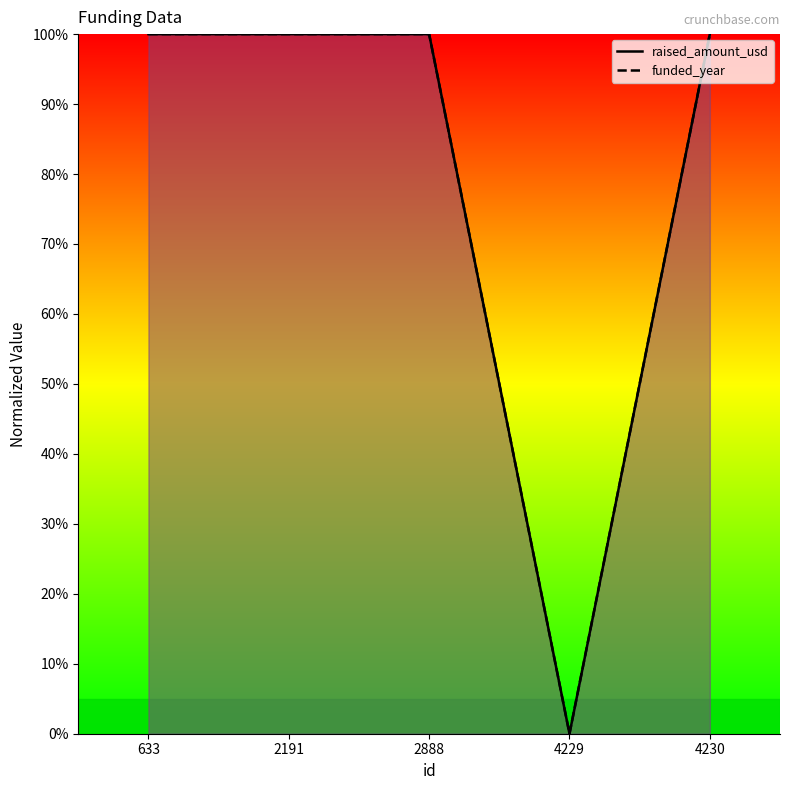

At how many categories does at least one series exceed 33?

4